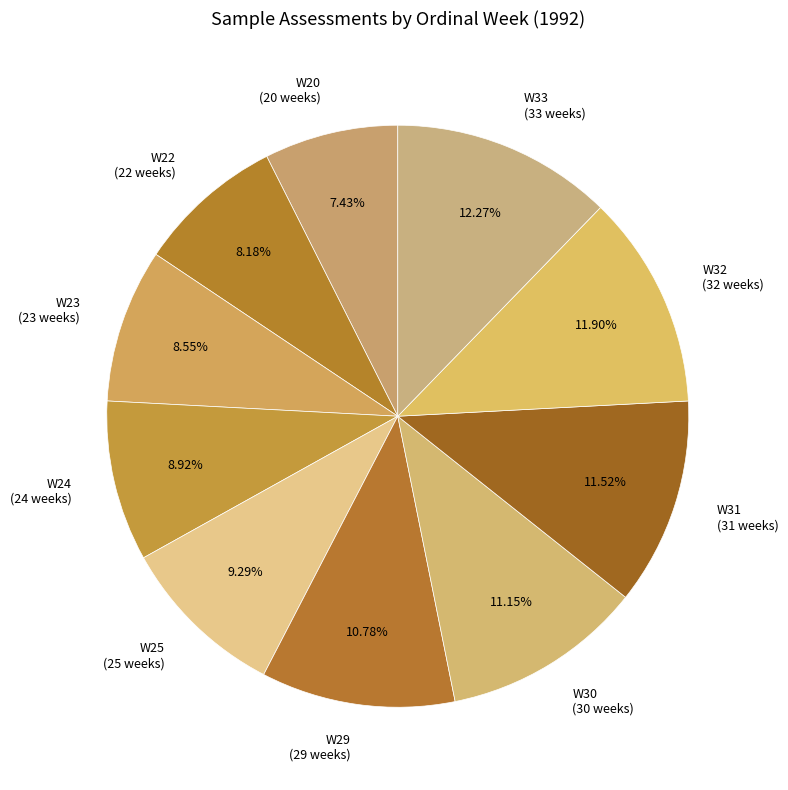

What percentage is the W31 slice, to the nearest percent?

12%